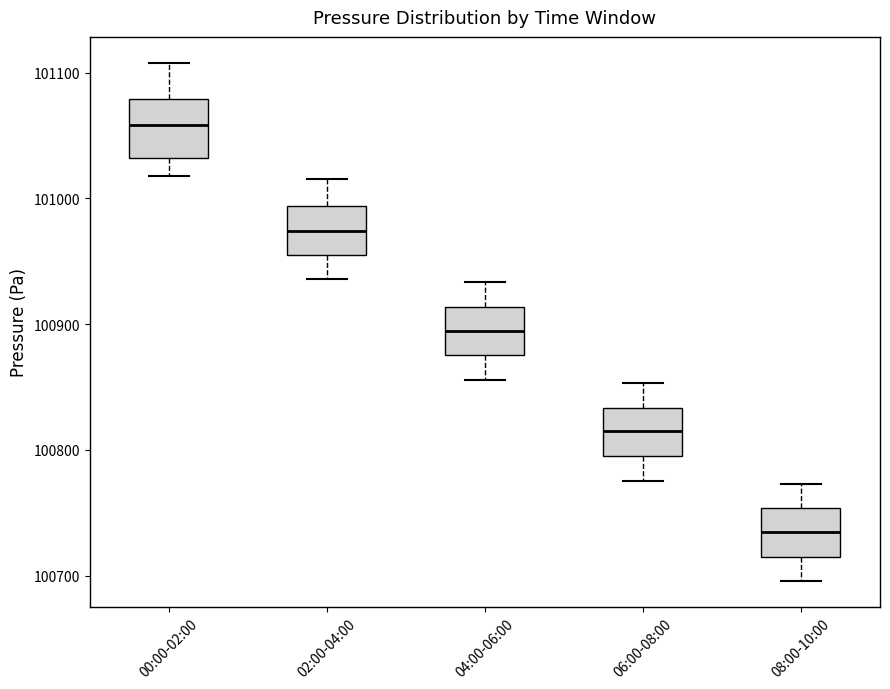

Which box has the lowest median line?

08:00-10:00